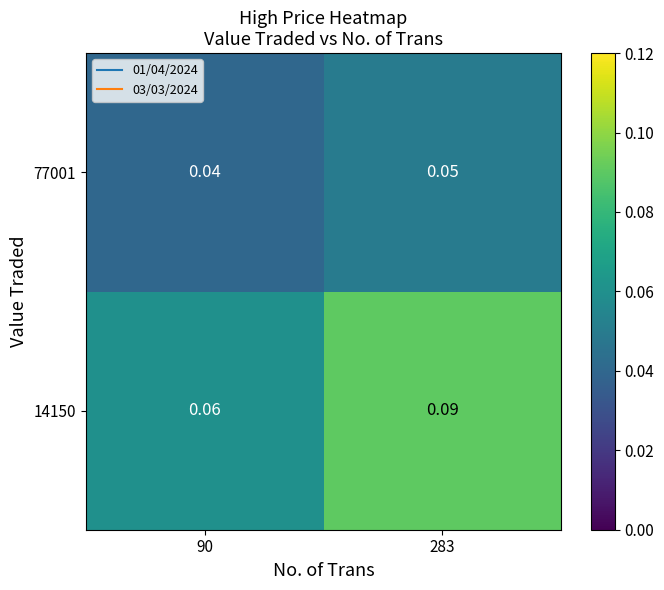

Is the value of 77001 at 90 greater than the value of 14150 at 90?

No